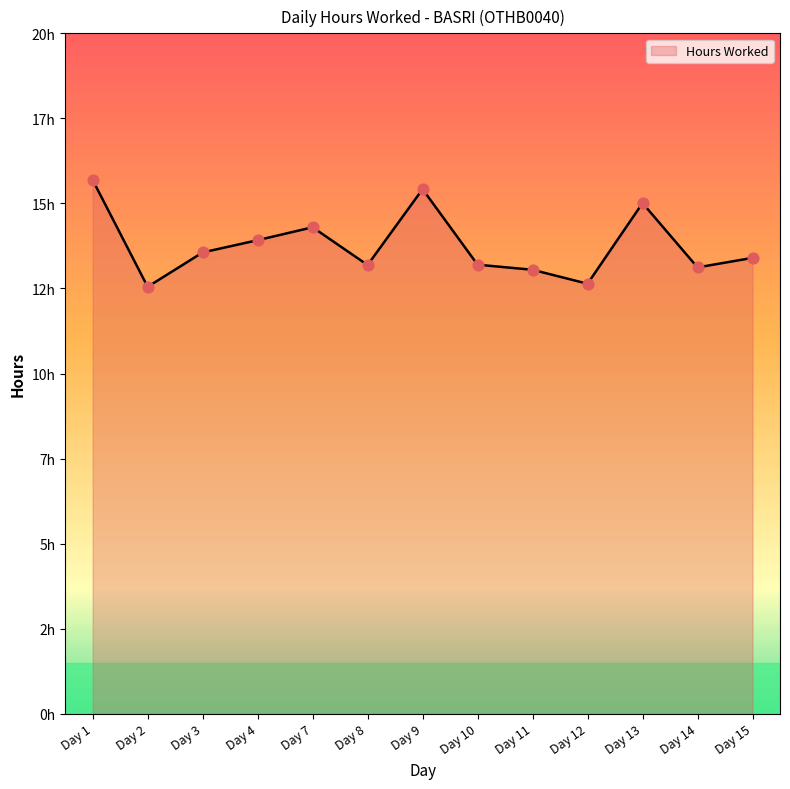

Approximately how many times larger is the value at Day 8 compared to Day 10?

1.0